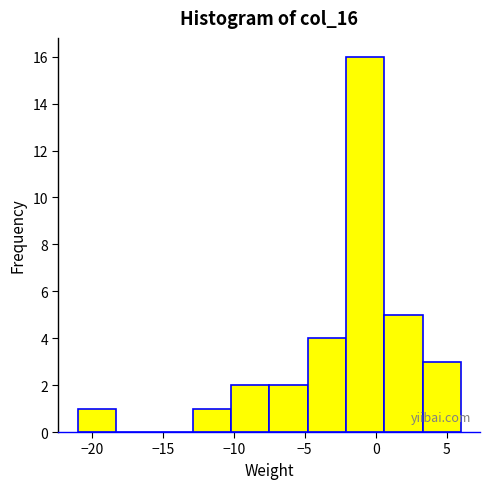

How tall is the bar that spans 0.6 to 3.3 on the x-axis? Neither the bar edges nor the heights are printed on the chart, so give them approximately, as read against the axes.

5